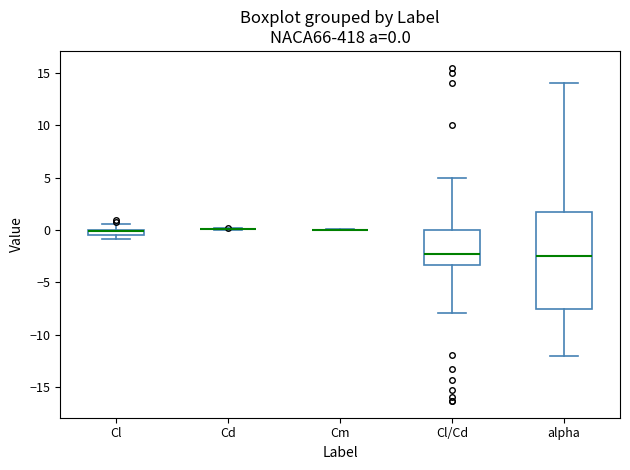

Which box is the tallest, from its lower edge to its upper edge?

alpha